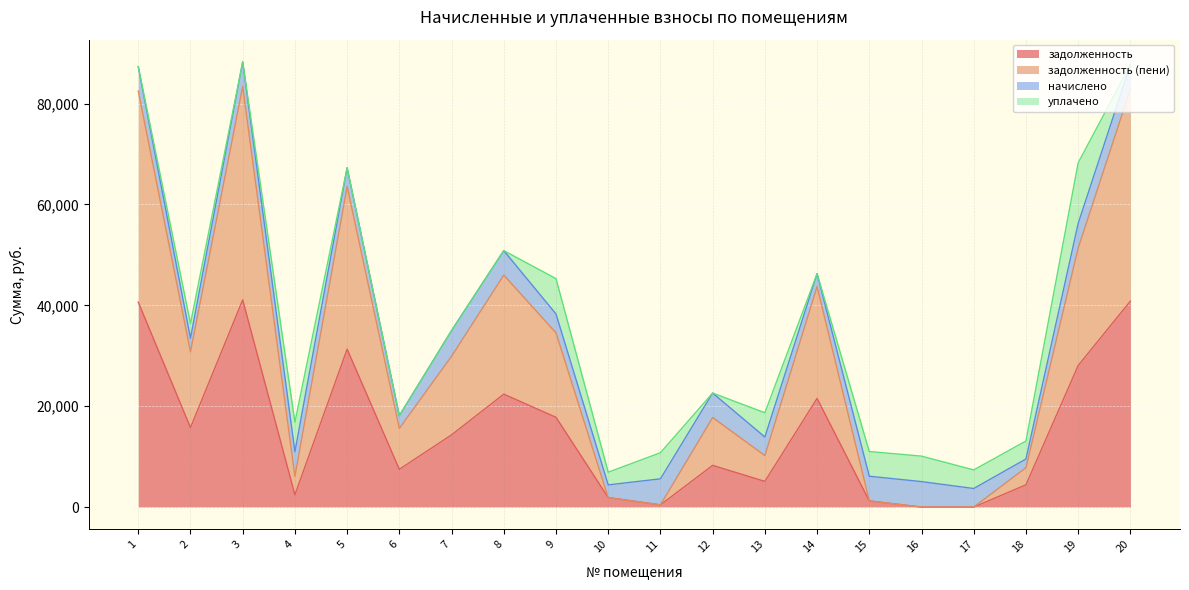

Which category has the highest value in the задолженность (пени) series?

3